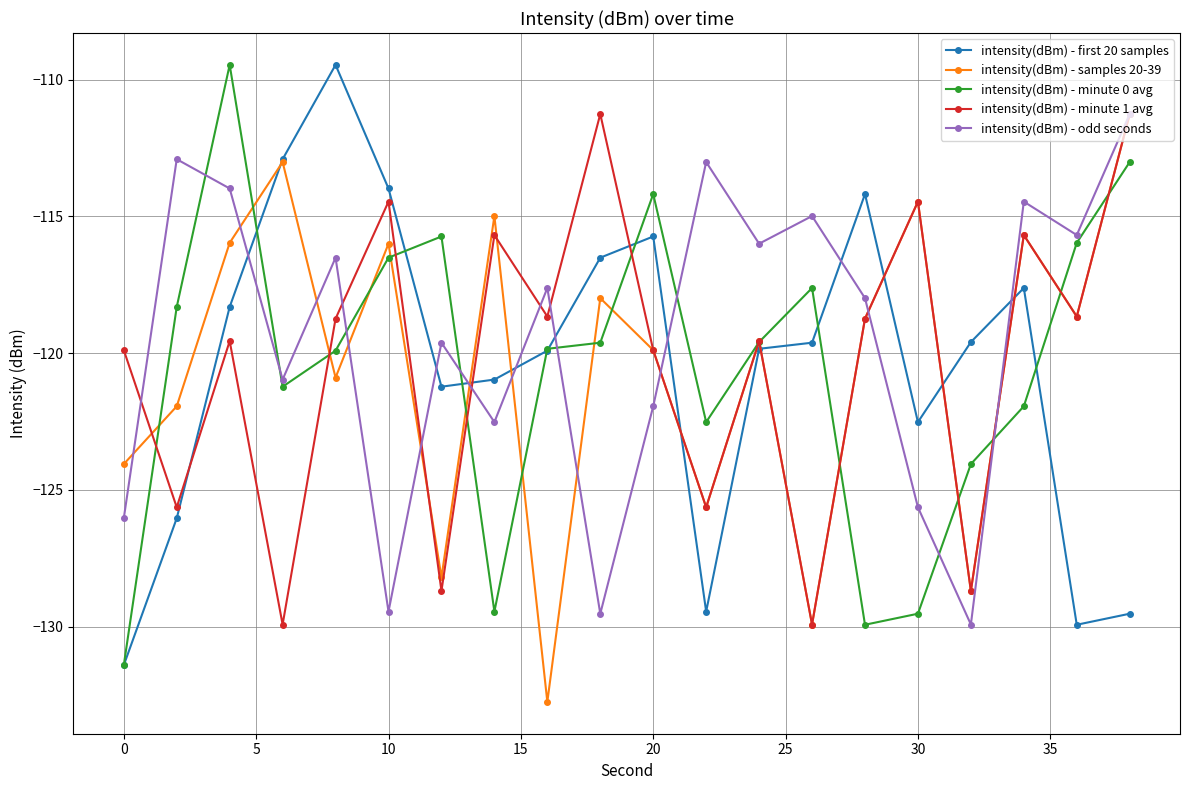

What is the value of the intensity(dBm) - first 20 samples point at the 11th from the left?

-115.7